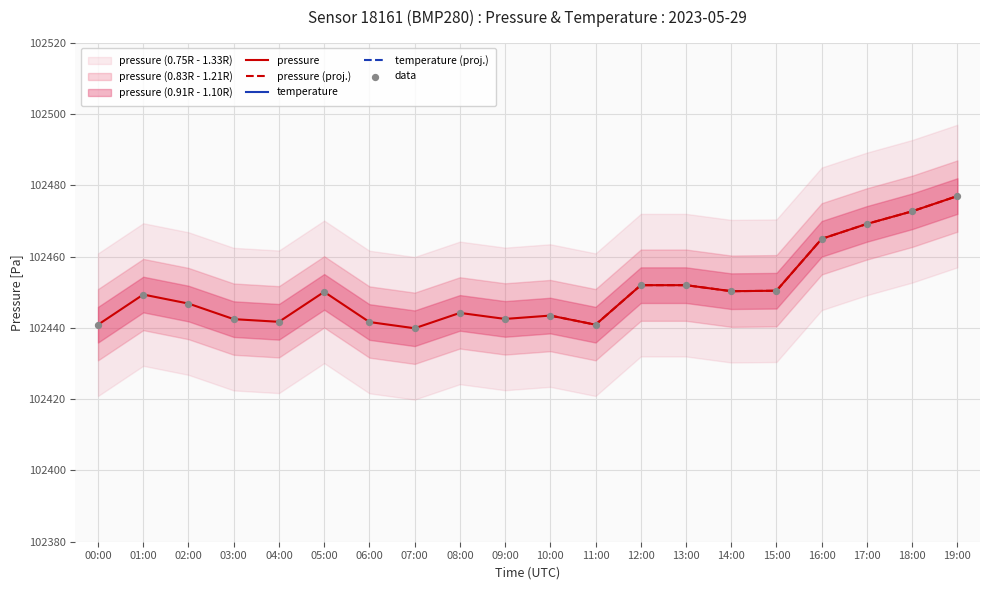

At which label does pressure reach its peak?

19:00